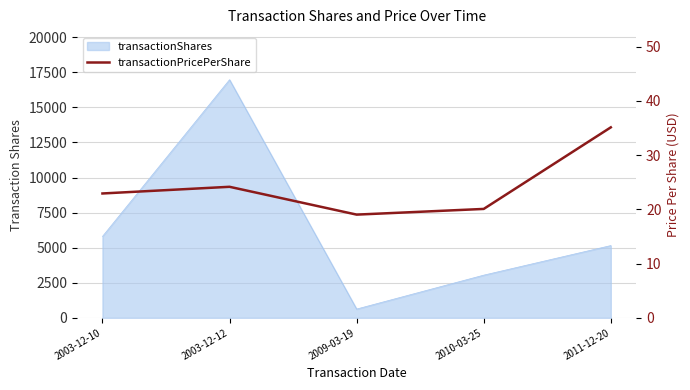

What is the change in value from 2003-12-10 to 2010-03-25?

-2.9